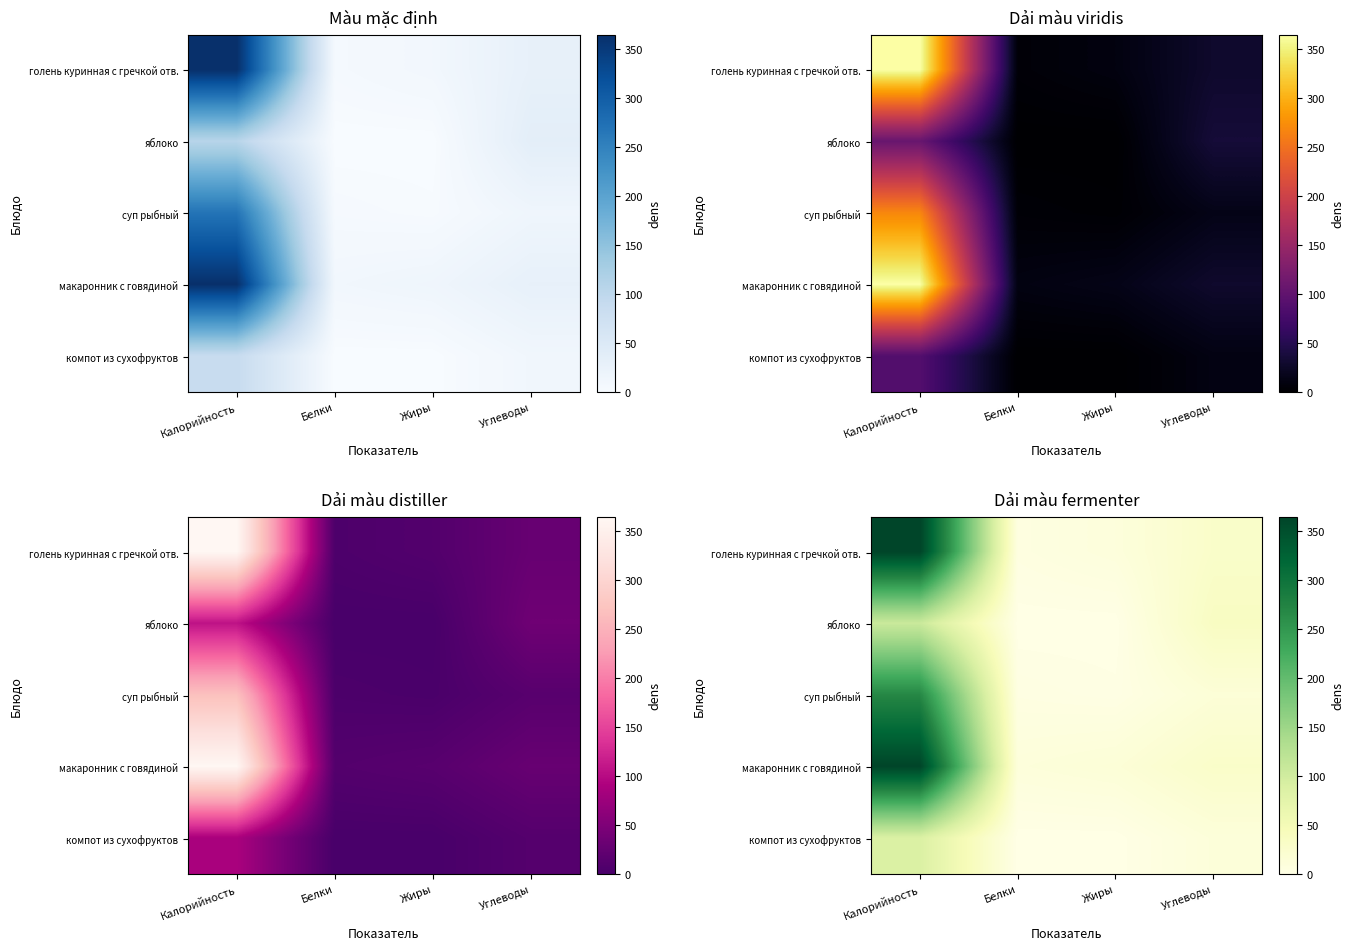

List the series in order of their peak value, highest first.

голень куринная с гречкой отв., макаронник с говядиной, суп рыбный, яблоко, компот из сухофруктов